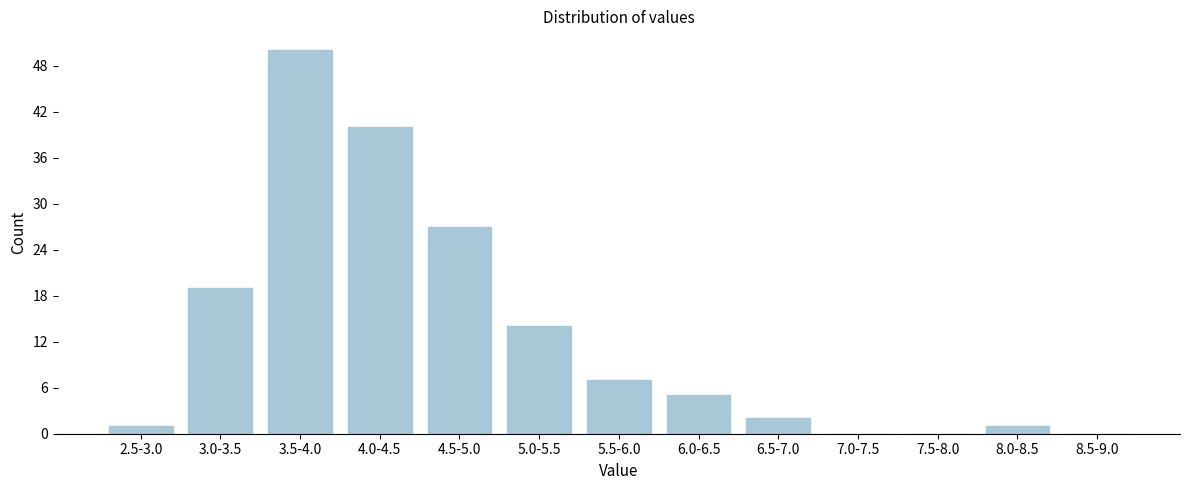

Reading right to left, extract all data points from this chart.

8.5-9.0=0	8.0-8.5=1	7.5-8.0=0	7.0-7.5=0	6.5-7.0=2	6.0-6.5=5	5.5-6.0=7	5.0-5.5=14	4.5-5.0=27	4.0-4.5=40	3.5-4.0=50	3.0-3.5=19	2.5-3.0=1